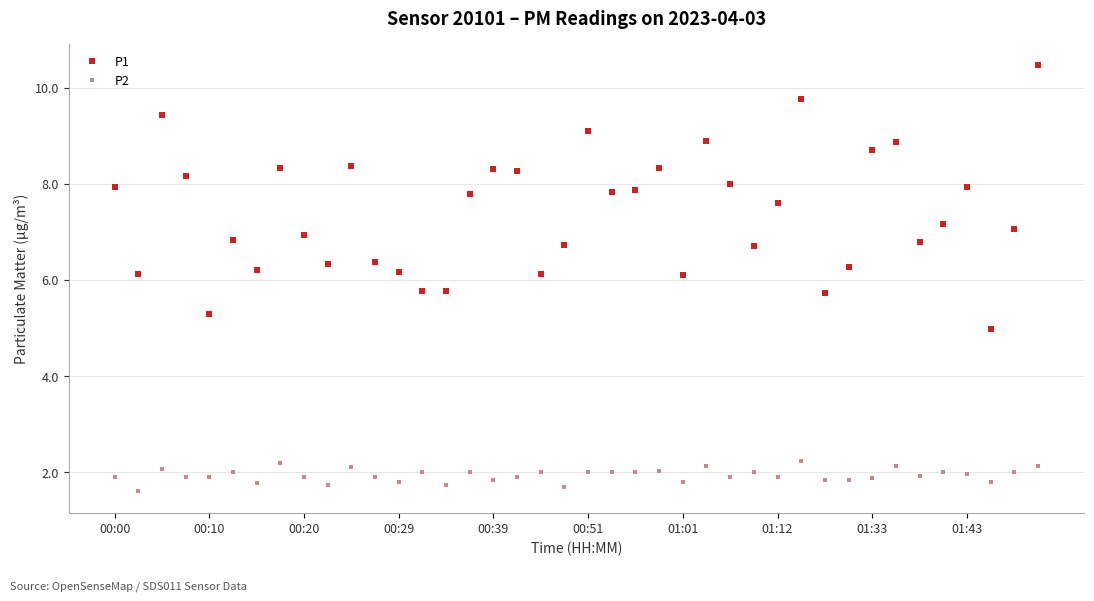

True or false: P2 and P1 intersect in this chart.

False